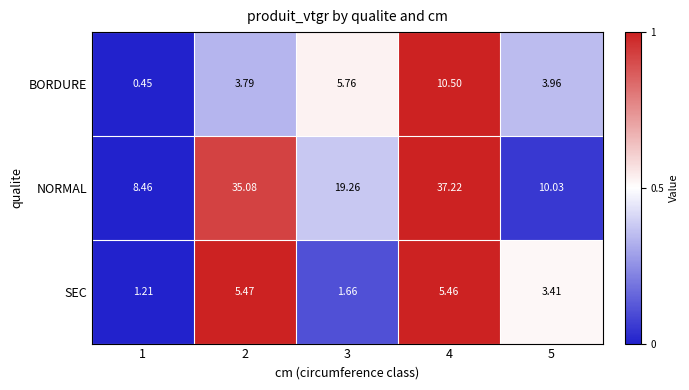

Rank the series by their maximum value, from lowest to highest.

SEC, BORDURE, NORMAL